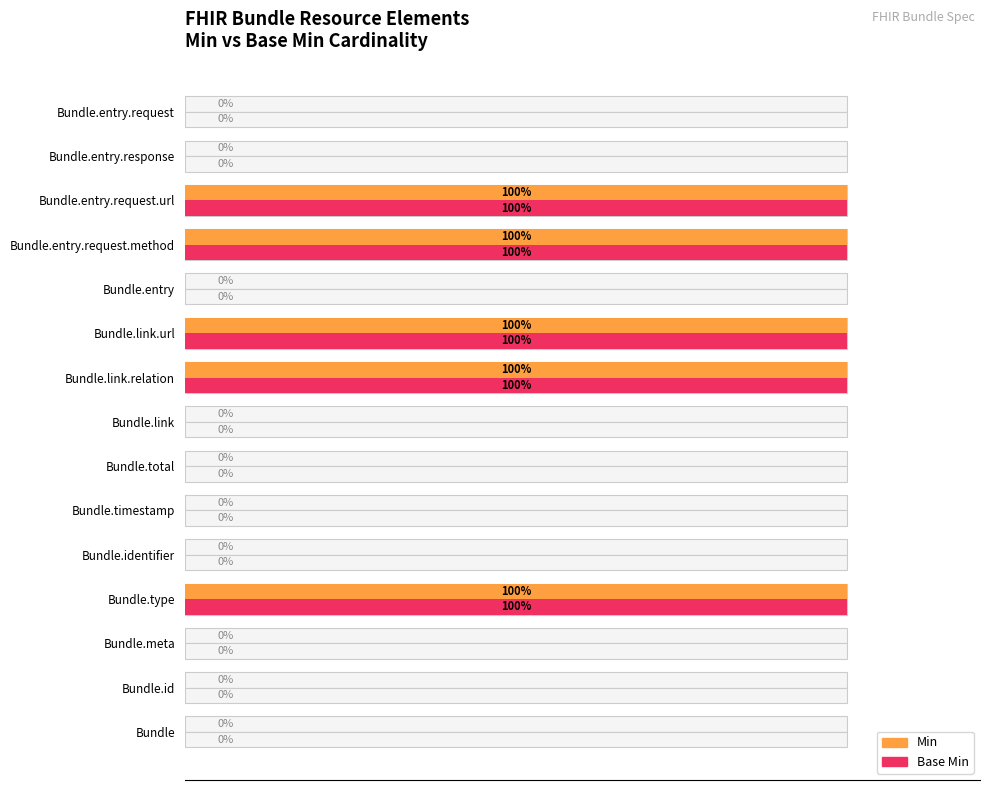

Rank the series at Bundle.link.url from highest to lowest value.

Min, Base Min